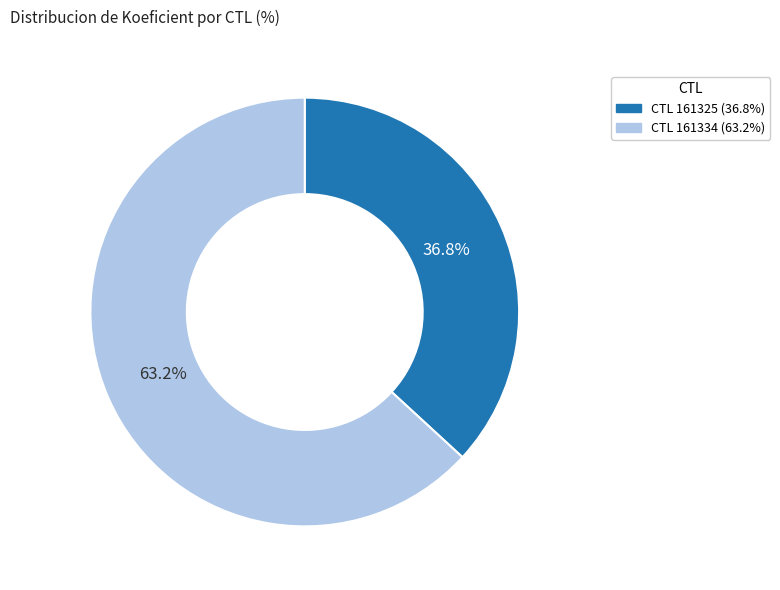

Rank the categories by value from highest to lowest.

CTL 161334 (63.2%), CTL 161325 (36.8%)